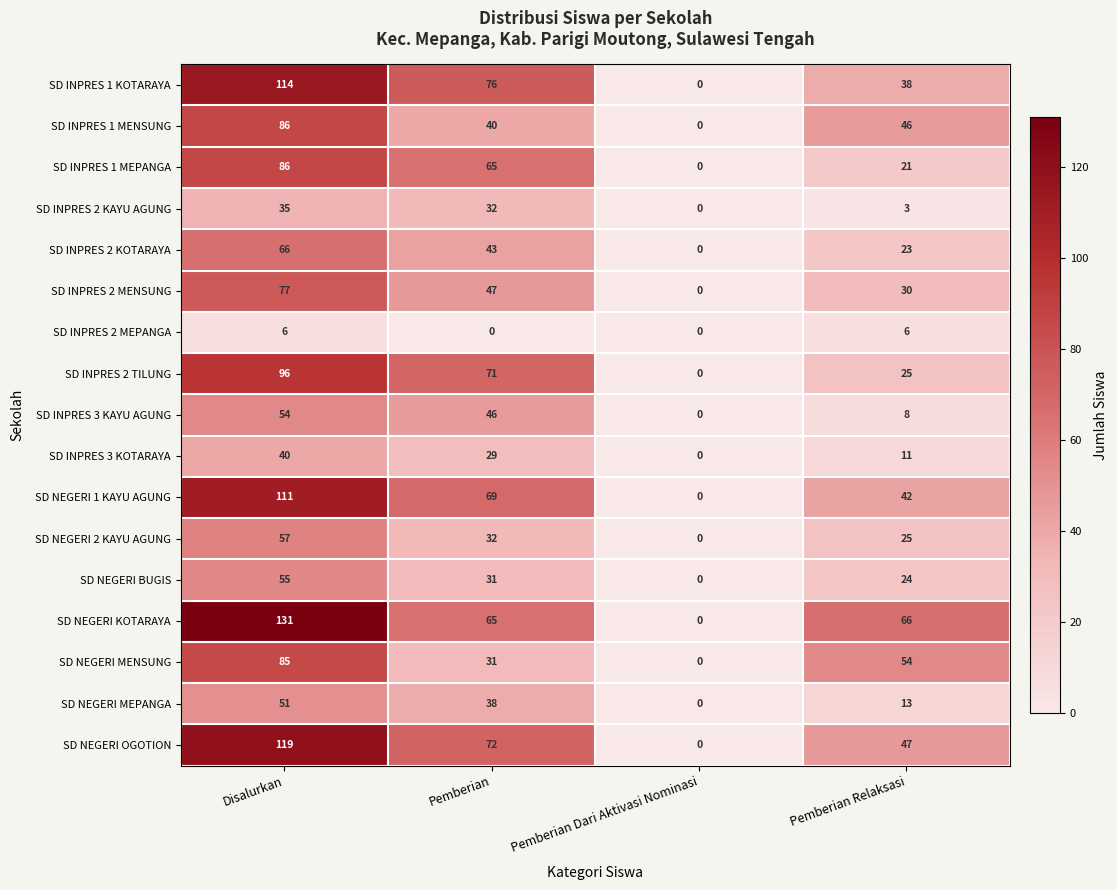

Which series changed the most between Pemberian Dari Aktivasi Nominasi and Pemberian Relaksasi?

SD NEGERI KOTARAYA